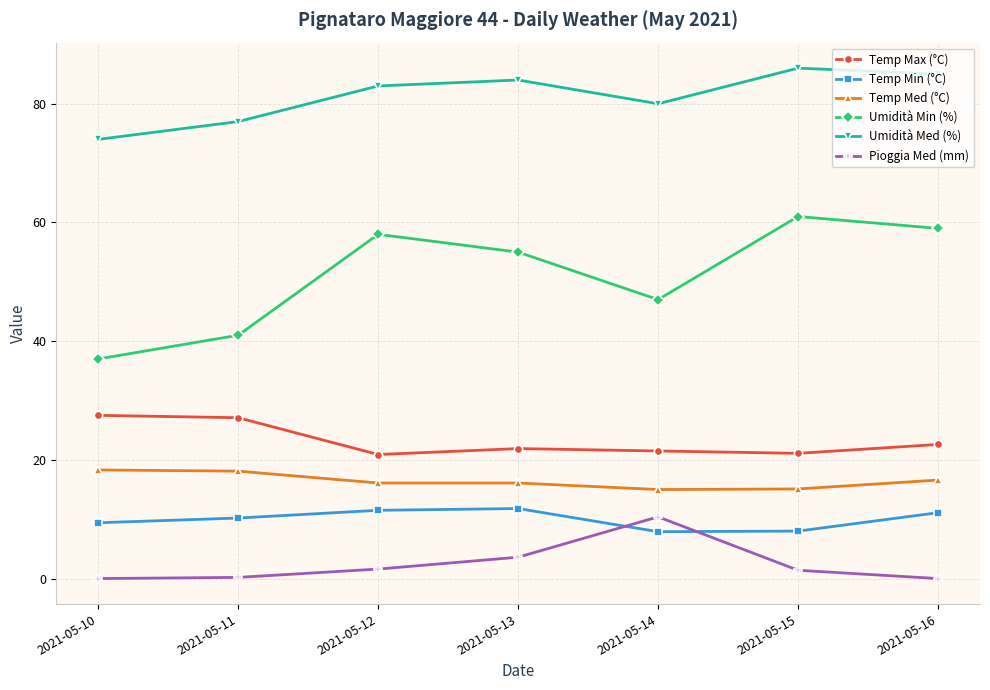

Where is the first local maximum for Umidità Med (%)?

2021-05-13